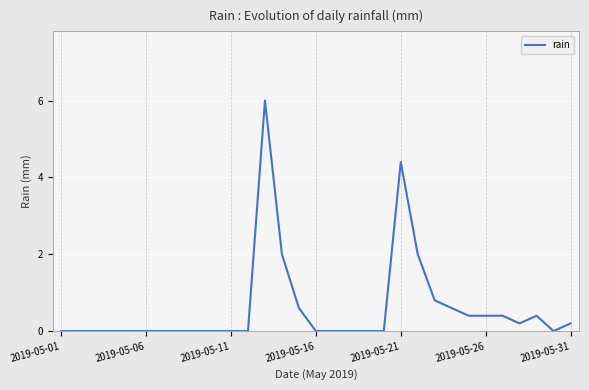

The value at 2019-05-01 is 1.9. True or false?

False